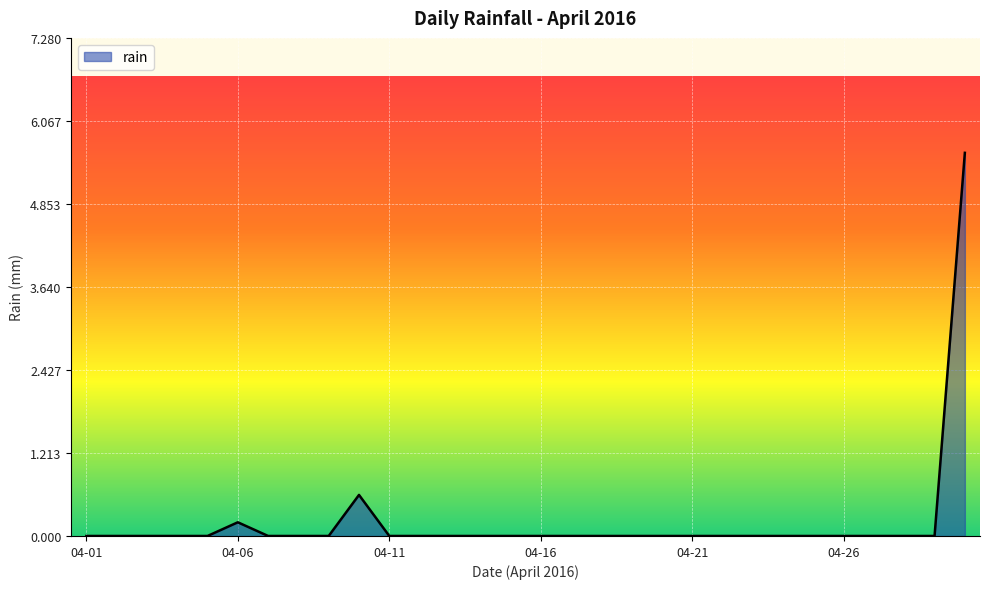

What is the greatest value displayed?

5.6